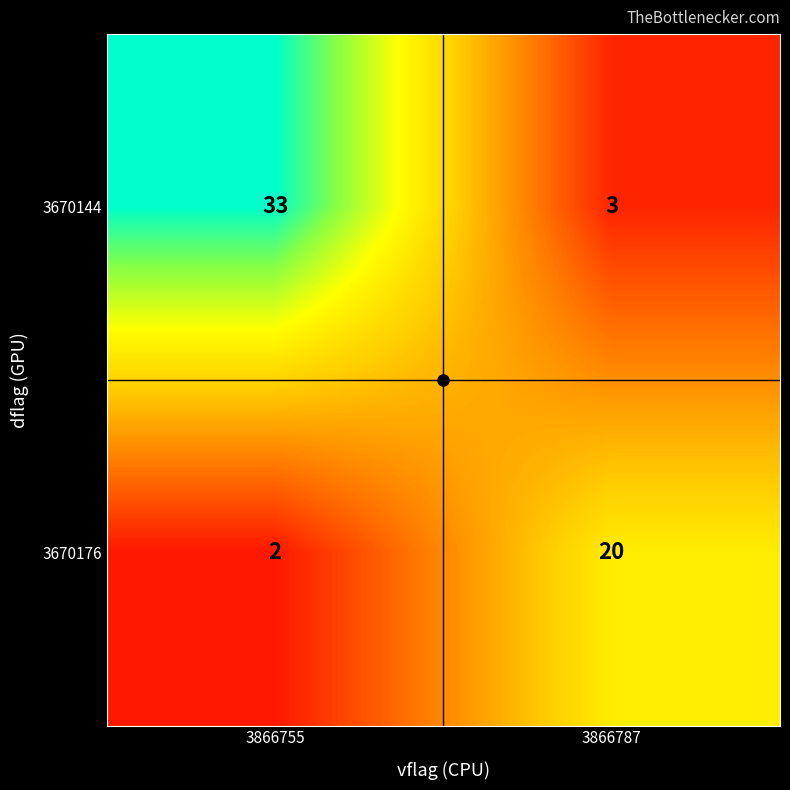

At which category does the chart reach its peak across all series?

3866755